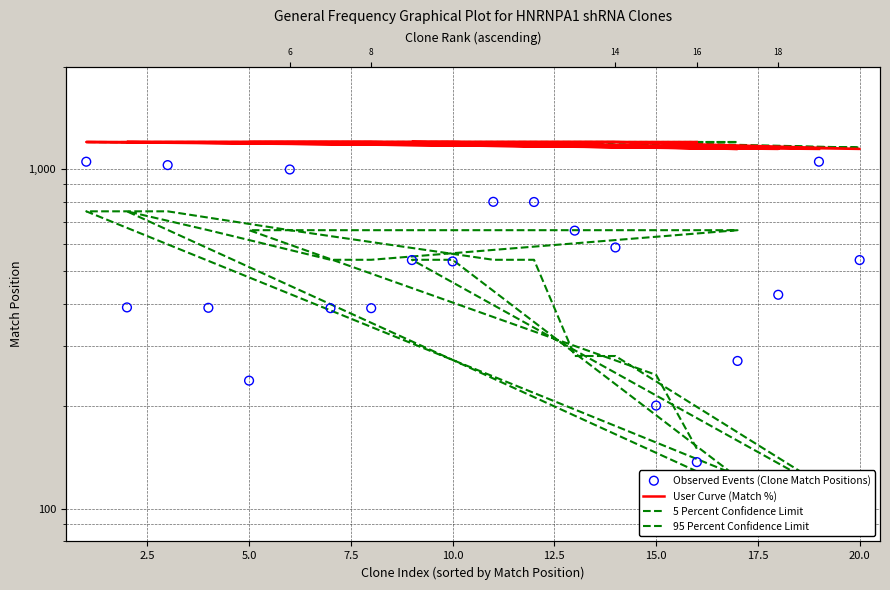

Which series has the largest total across all categories?

95 Percent Confidence Limit